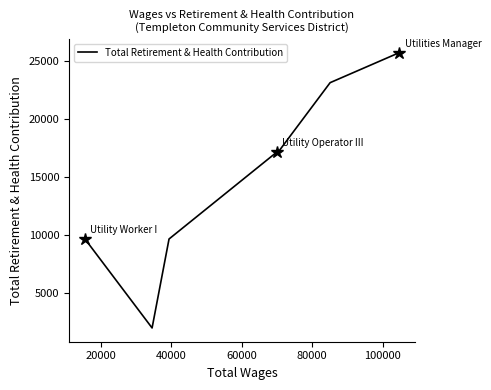

How many distinct data groups are displayed?

1